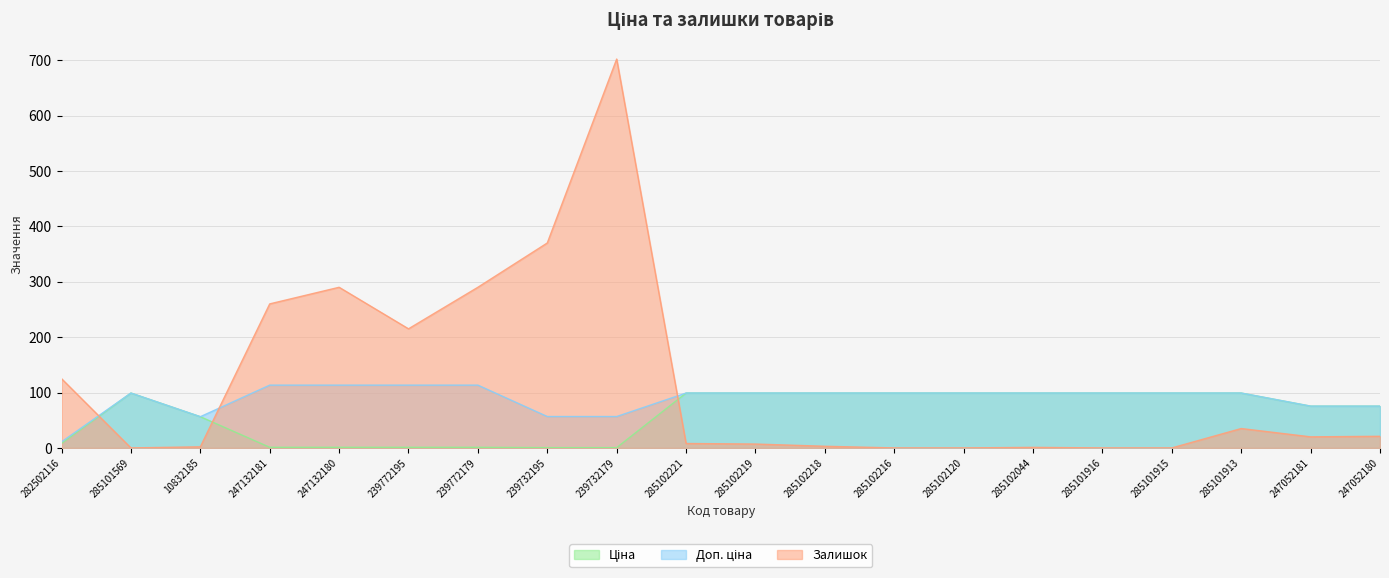

True or false: Ціна and Доп. ціна intersect in this chart.

False